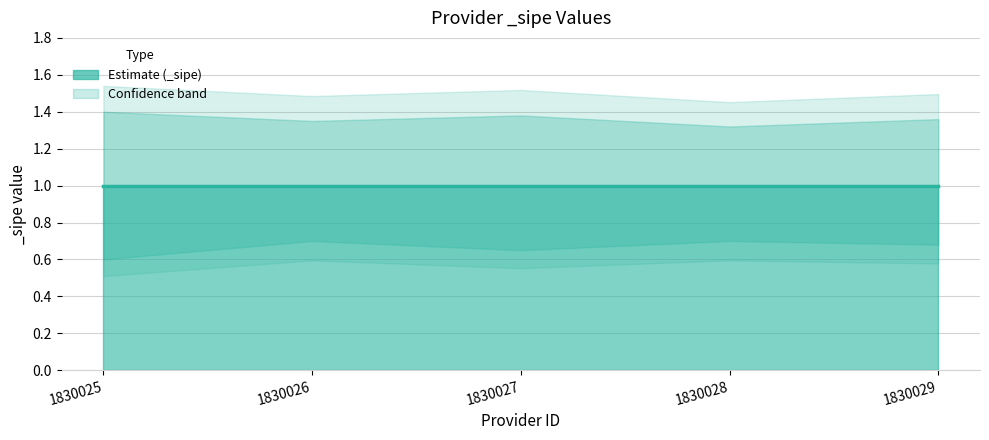

What is the total value across all series at 1830027?

3.0